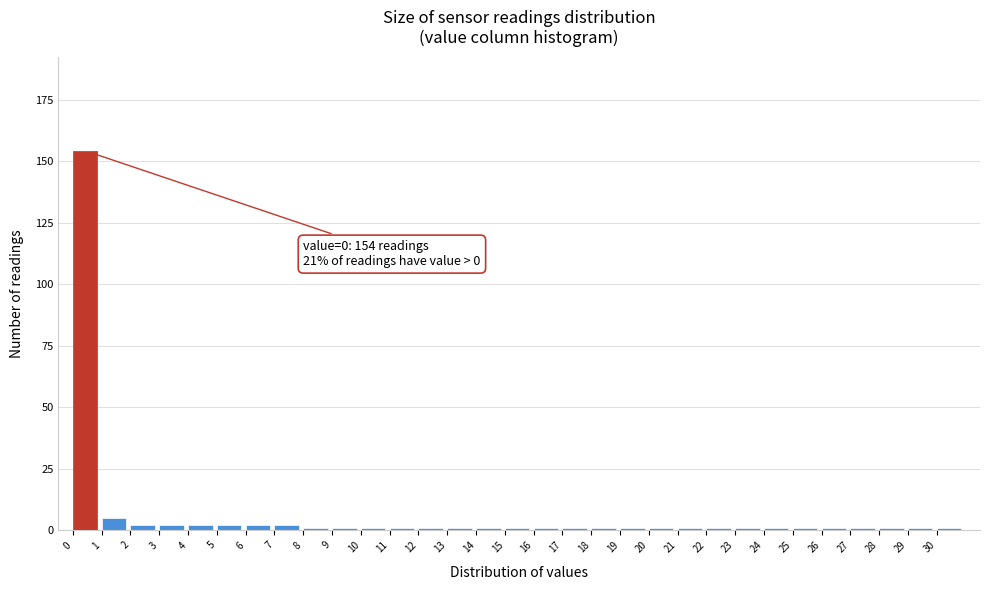

Which range on the x-axis has the tallest bar?

0 to 1